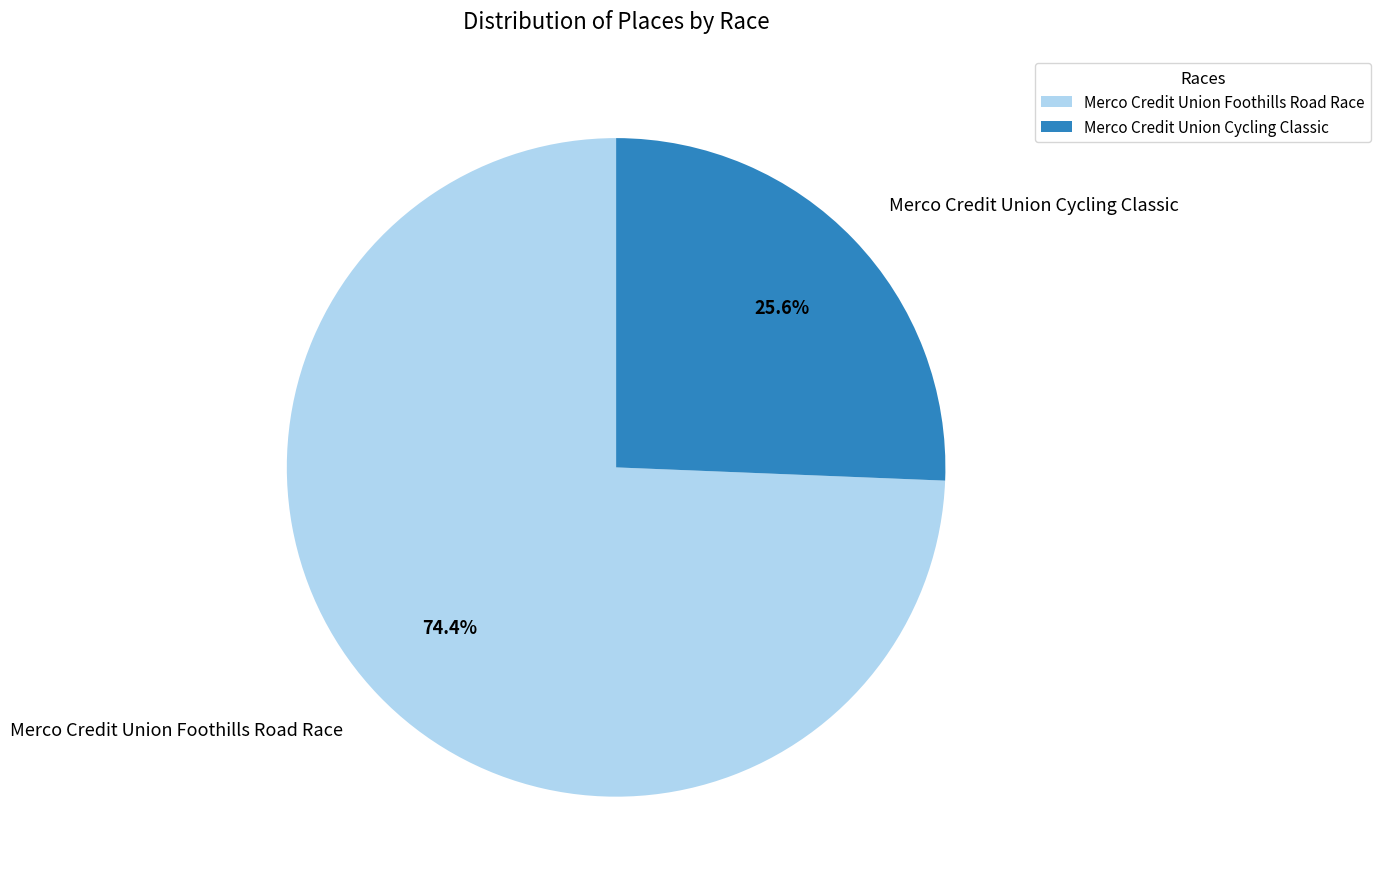

Count the number of slices in the pie.

2